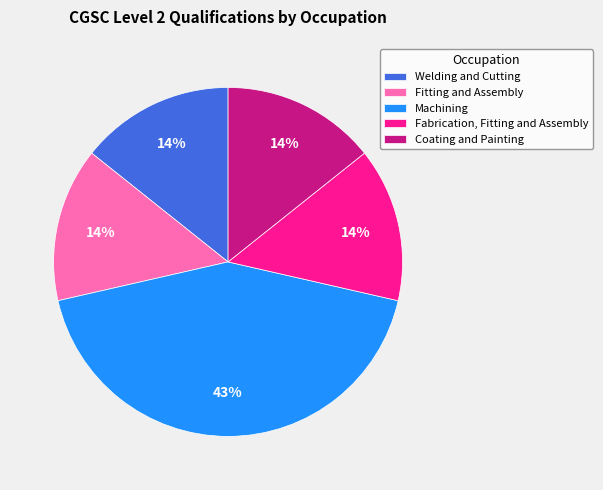

Is there a majority slice in this chart?

No